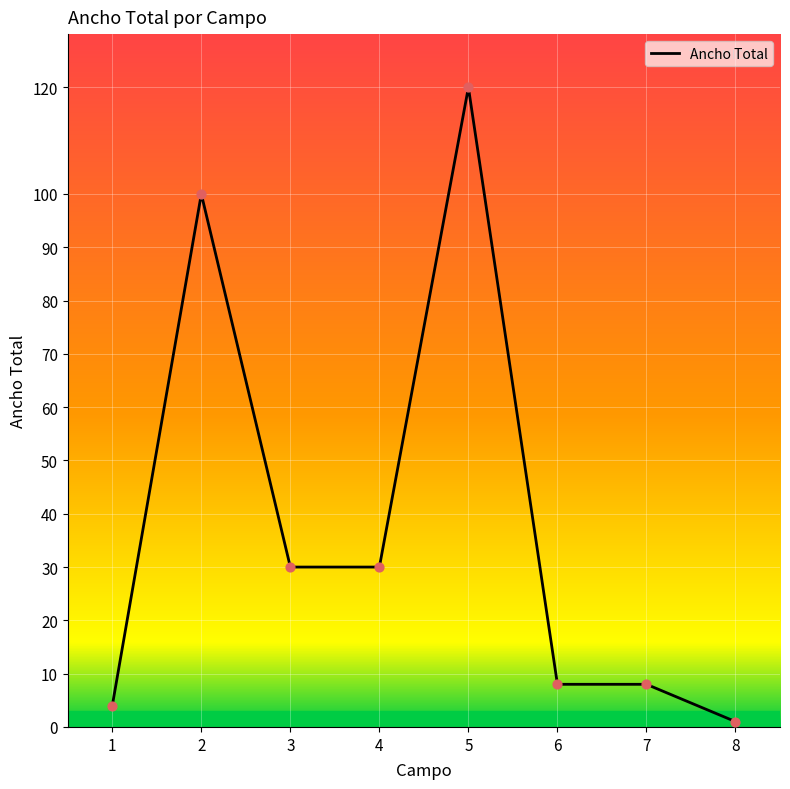

What is the change in value from 5 to 8?

-119